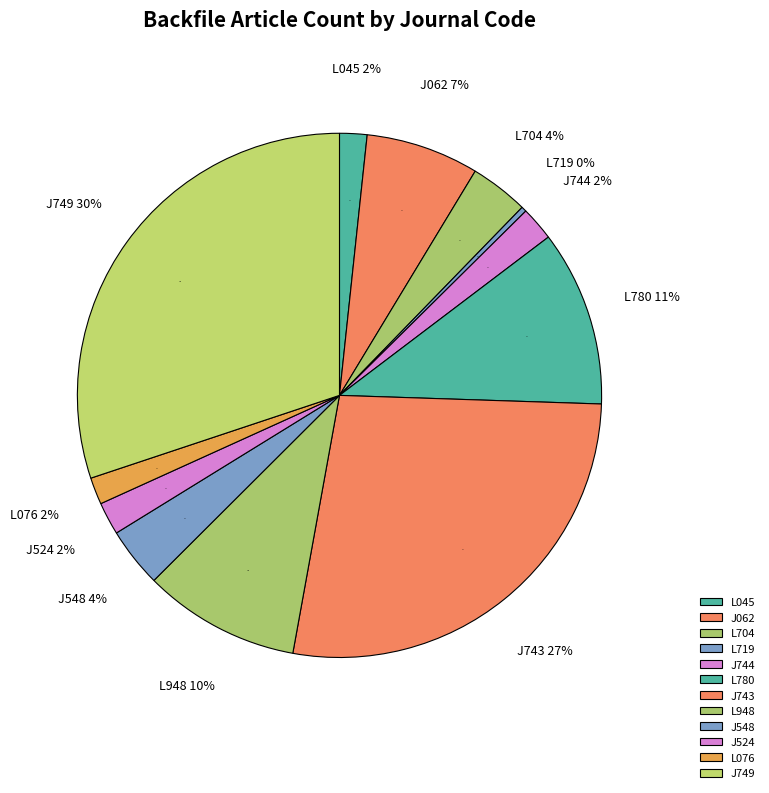

To the nearest percent, what is the combined percentage of J744 and L948?

12%